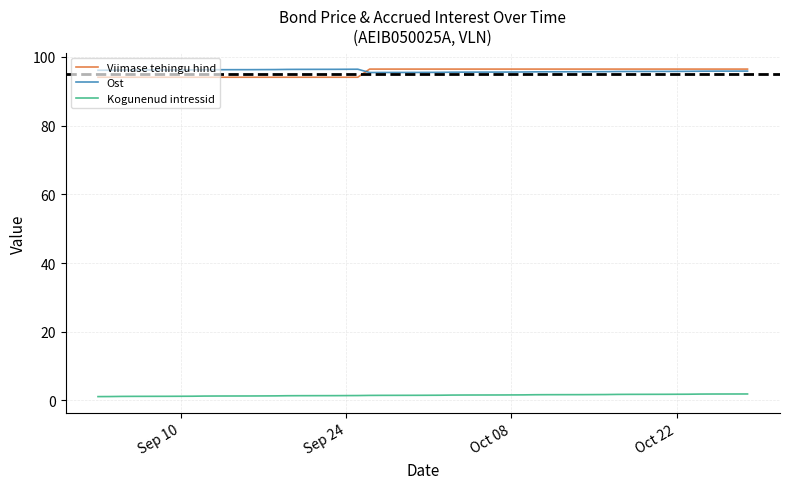

True or false: Viimase tehingu hind and Kogunenud intressid cross at least once.

False